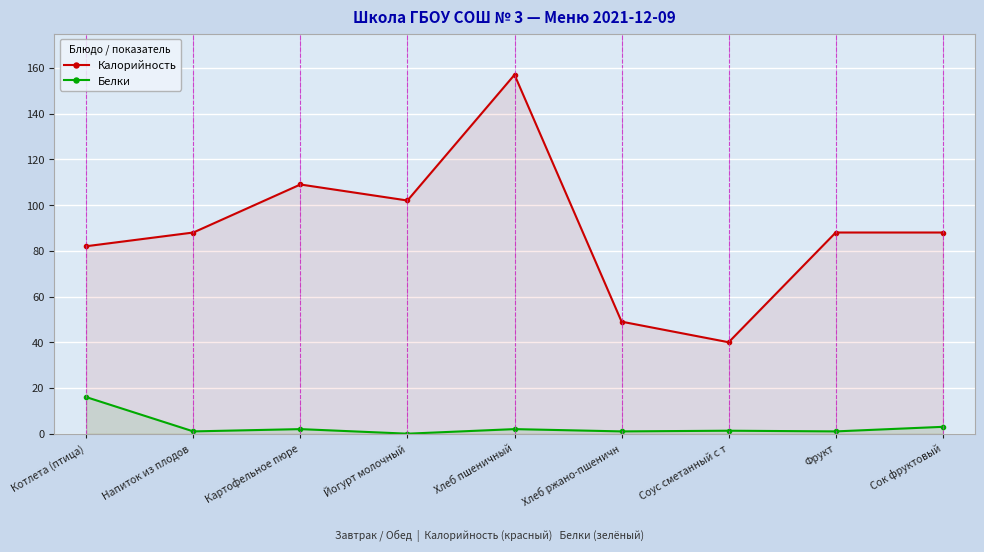

What is the spread (max minus min) of values at Картофельное пюре?

107.0